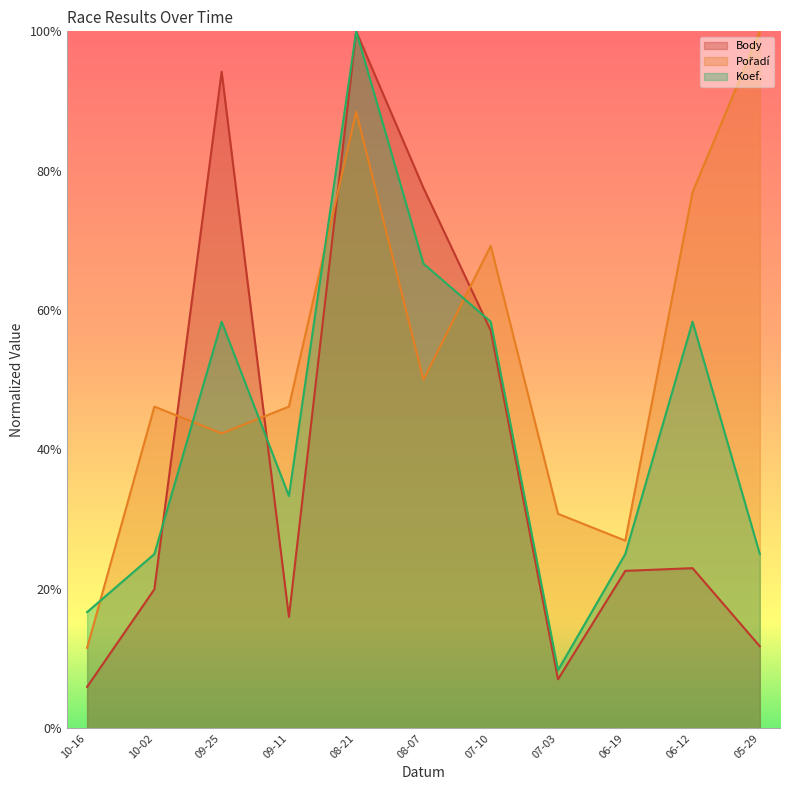

What is the difference between the second highest and second lowest values in the Pořadí series?

0.6